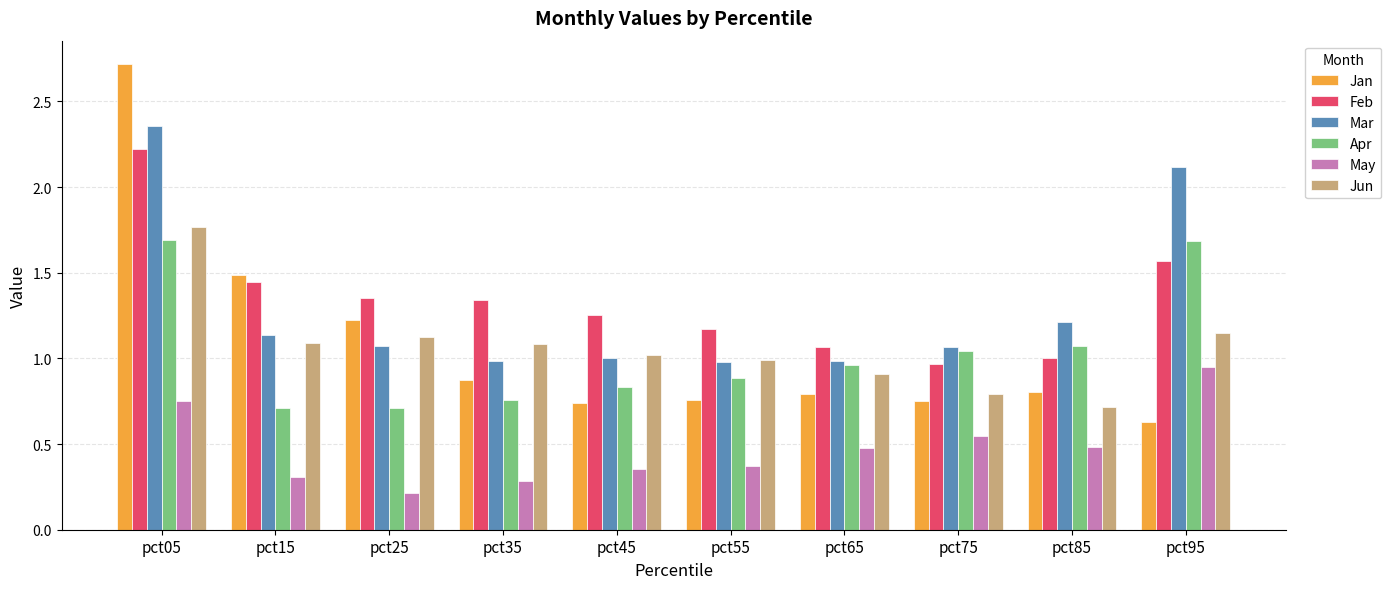

True or false: Feb has a value of 0.3 at pct25.

False